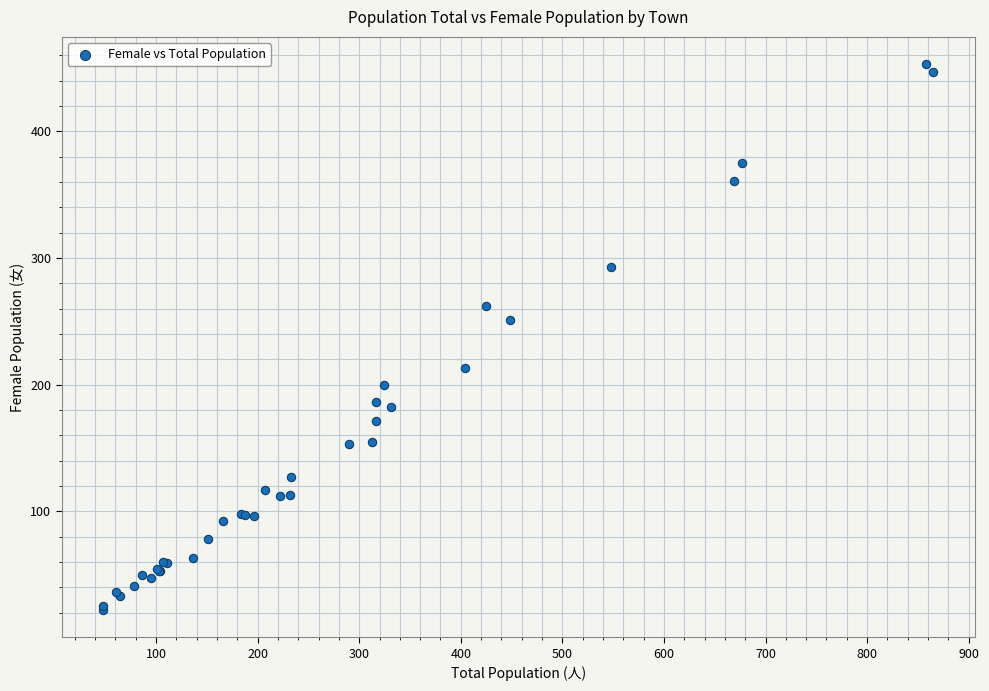

What Y value in the scatter plot is closest to 237?

251